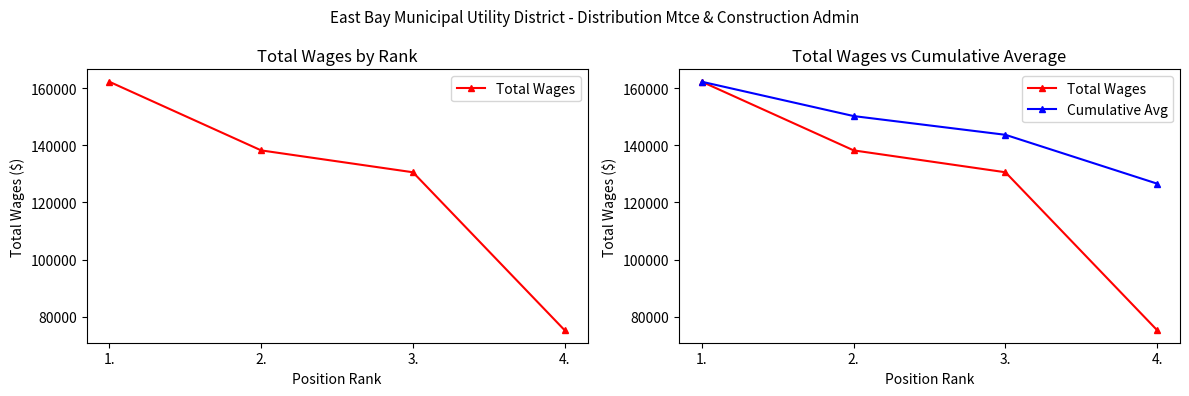

Does the chart have visible grid lines?

No